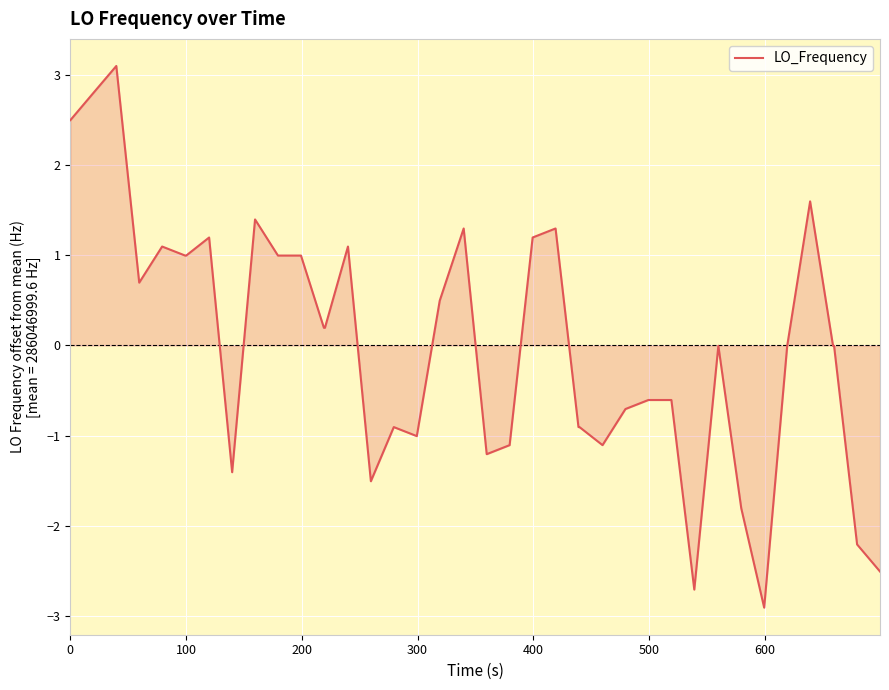

What is the smallest value displayed?

-2.9